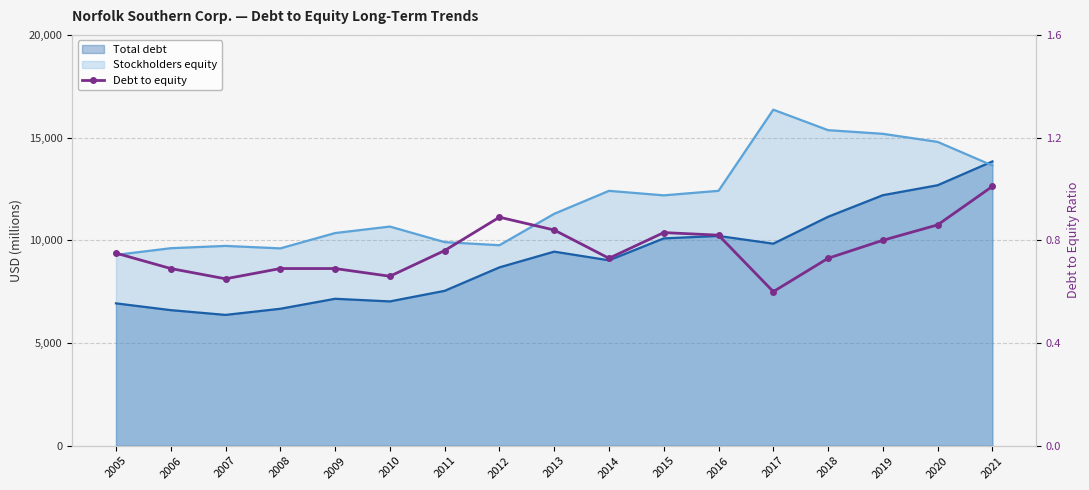

What is the difference between the second highest and minimum values?

0.3